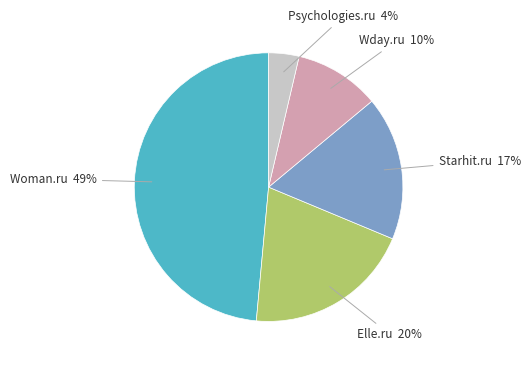

Is there a majority slice in this chart?

No